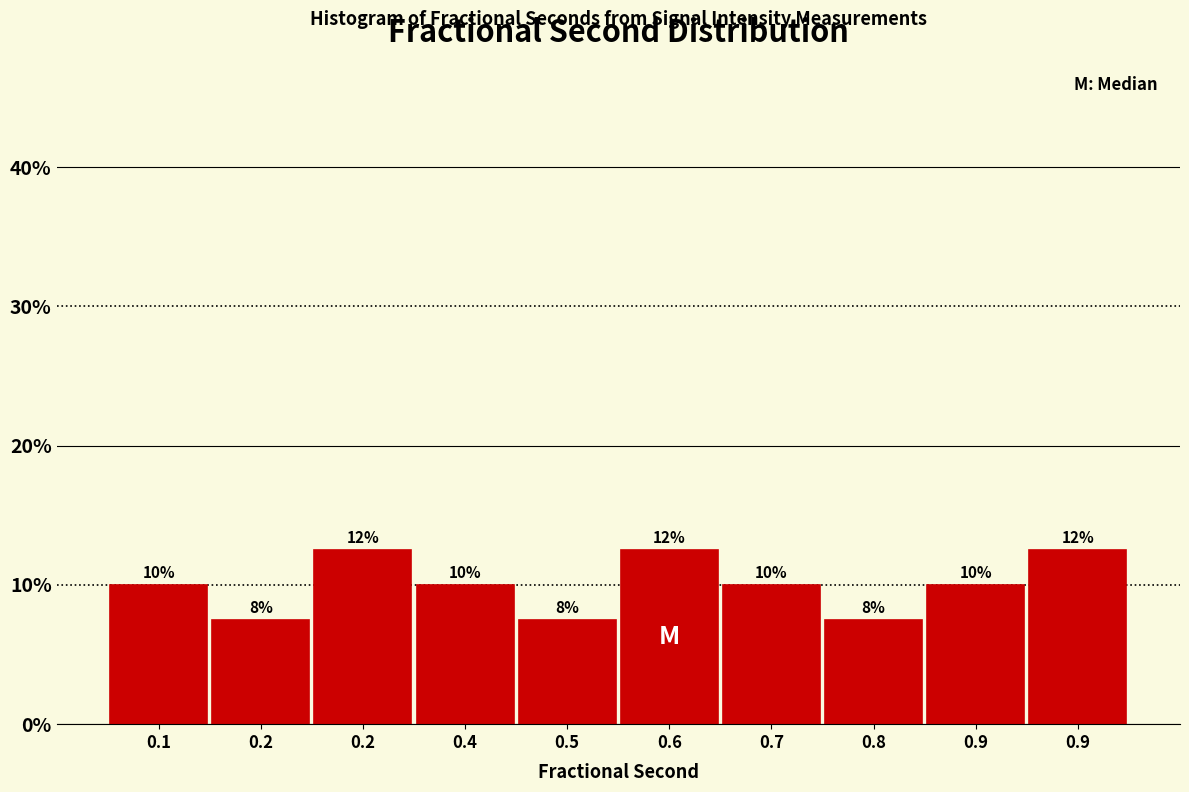

Are the bars horizontal?

No